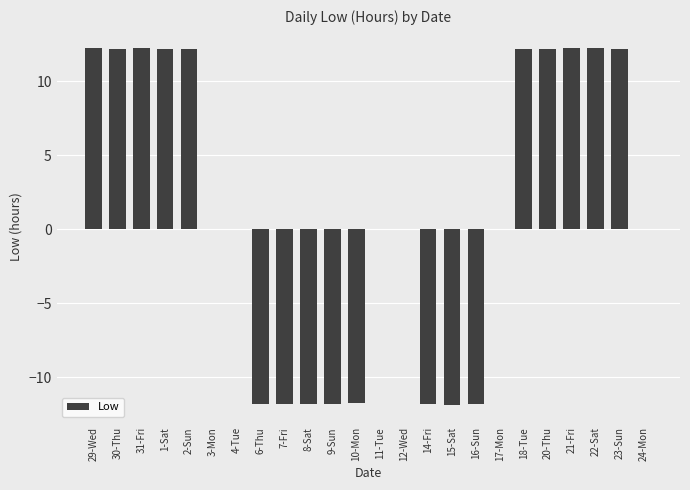

Are the bars grouped side by side (vs. stacked)?

No